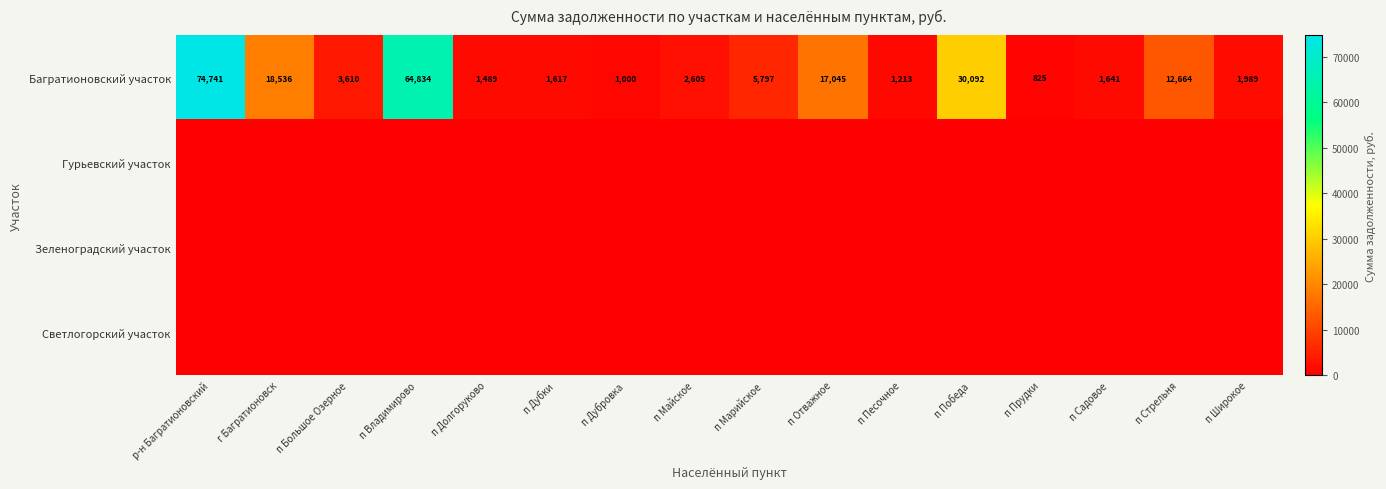

What is the average value of the Багратионовский участок series?

14981